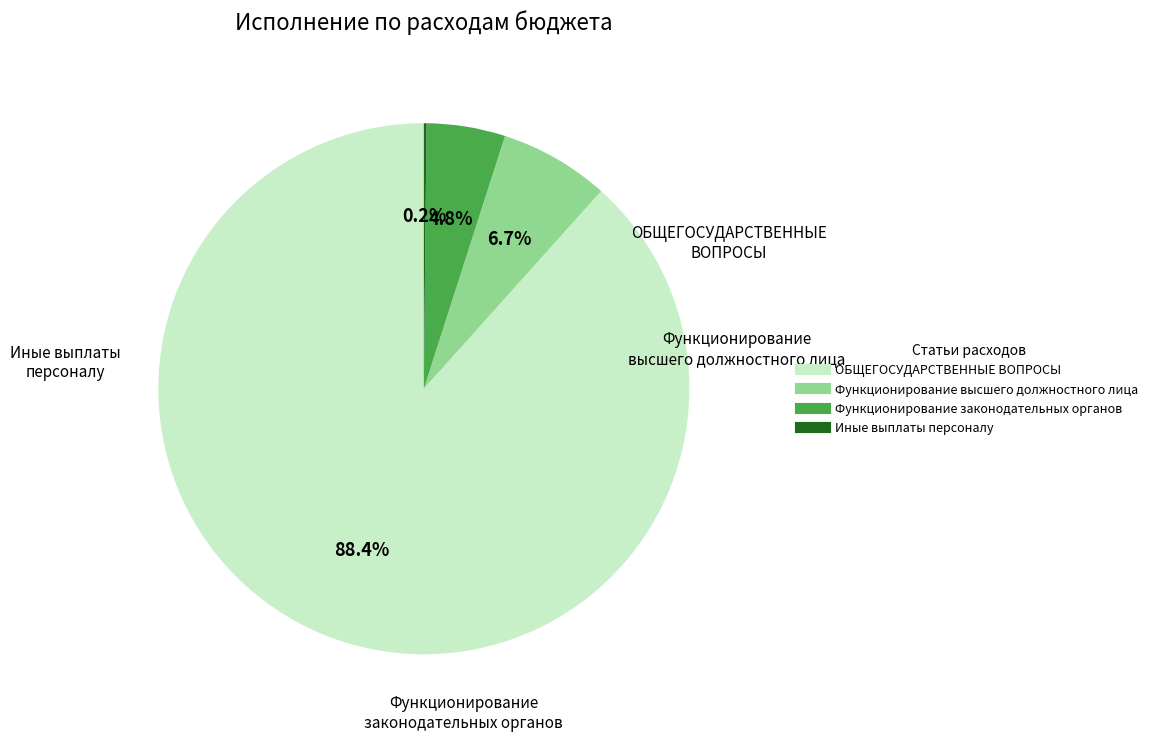

Is there a majority slice in this chart?

Yes